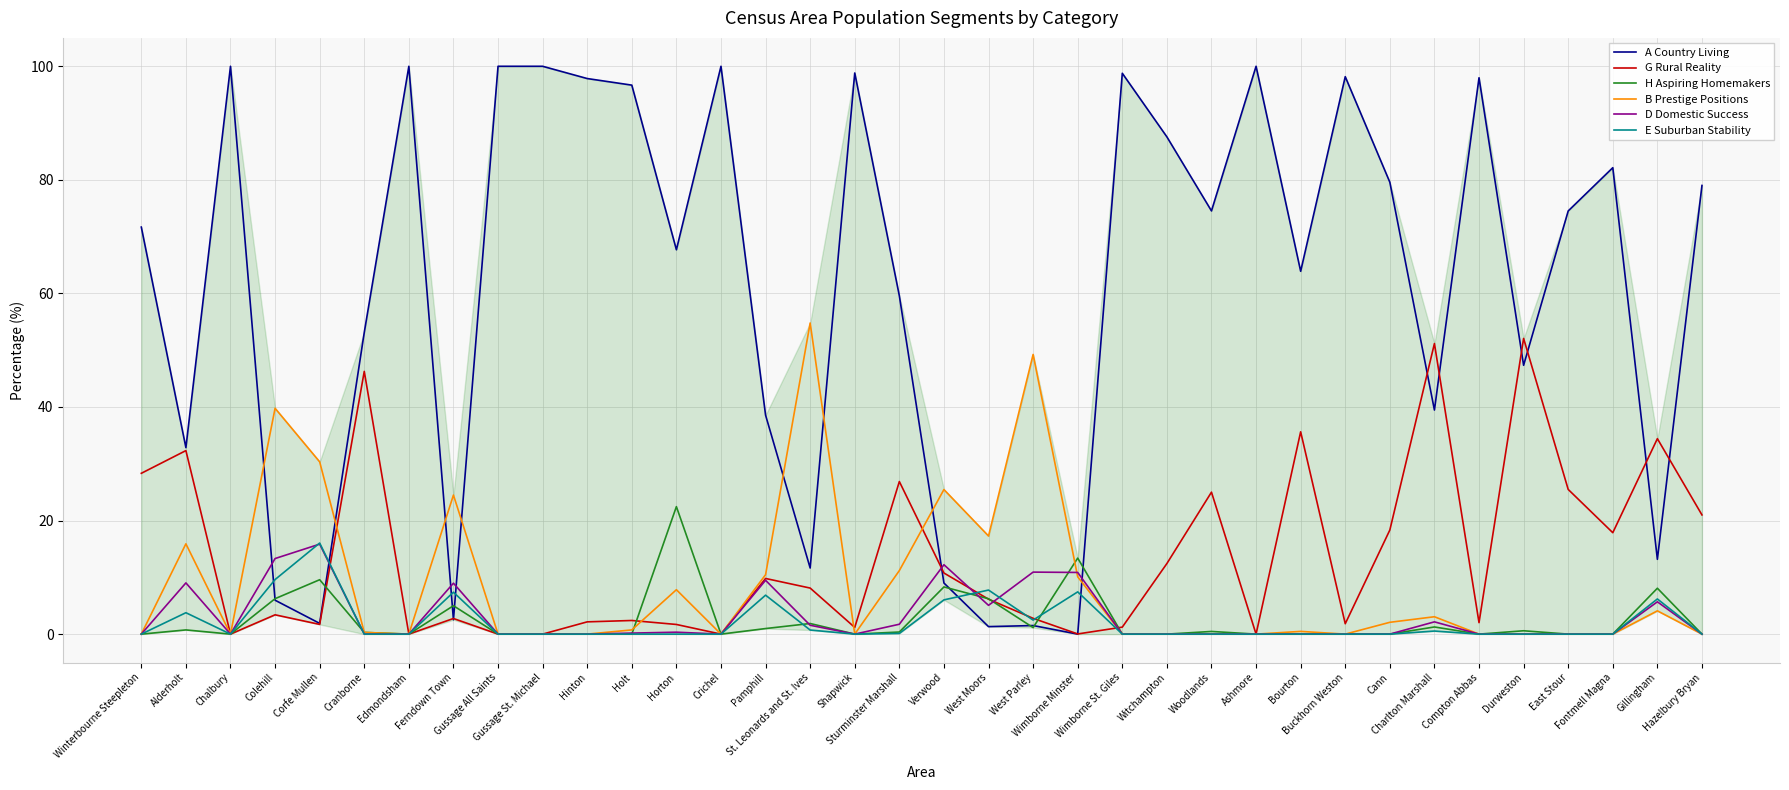

What is the difference between the D Domestic Success values at Colehill and Holt?

13.1